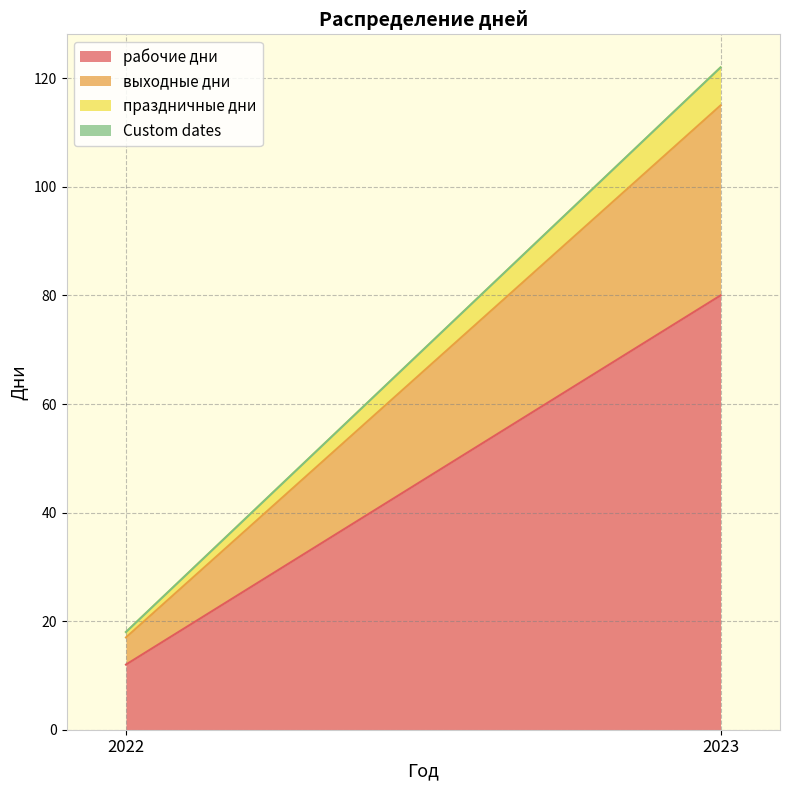

Which category has the highest value across all series?

2023